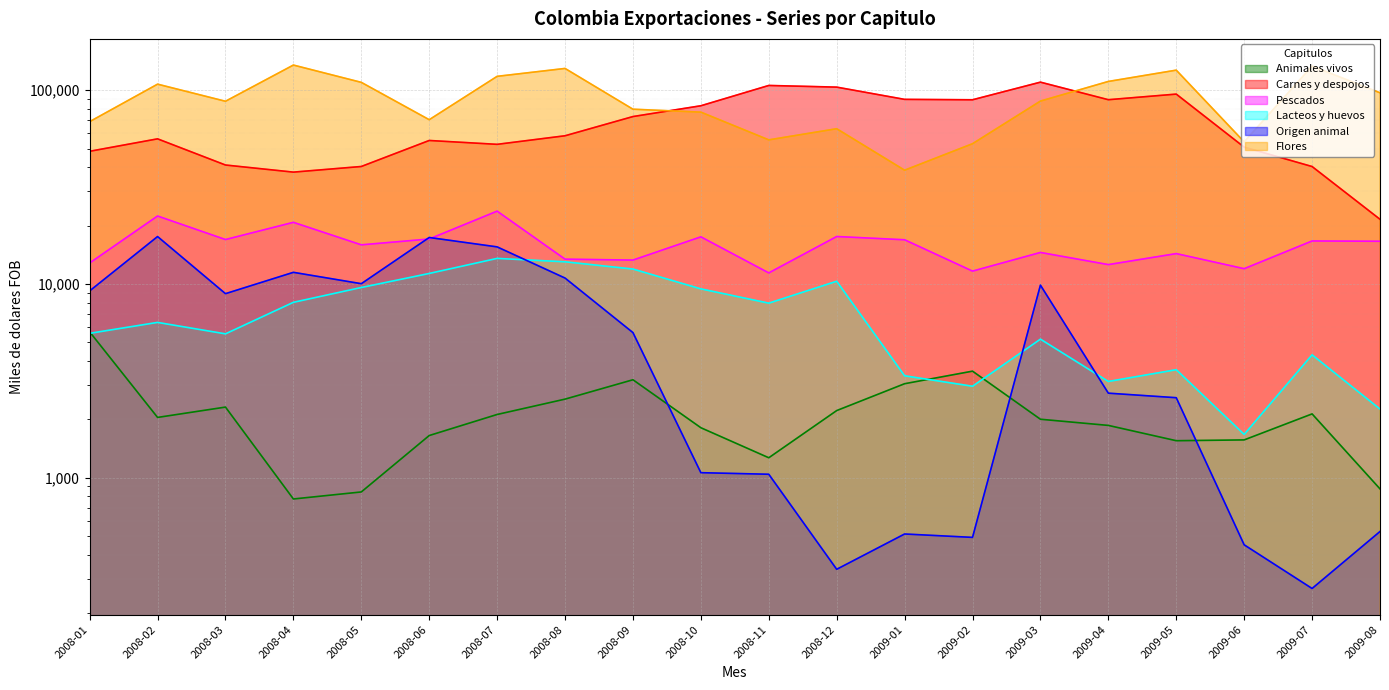

True or false: Flores and Lacteos y huevos cross at least once.

False